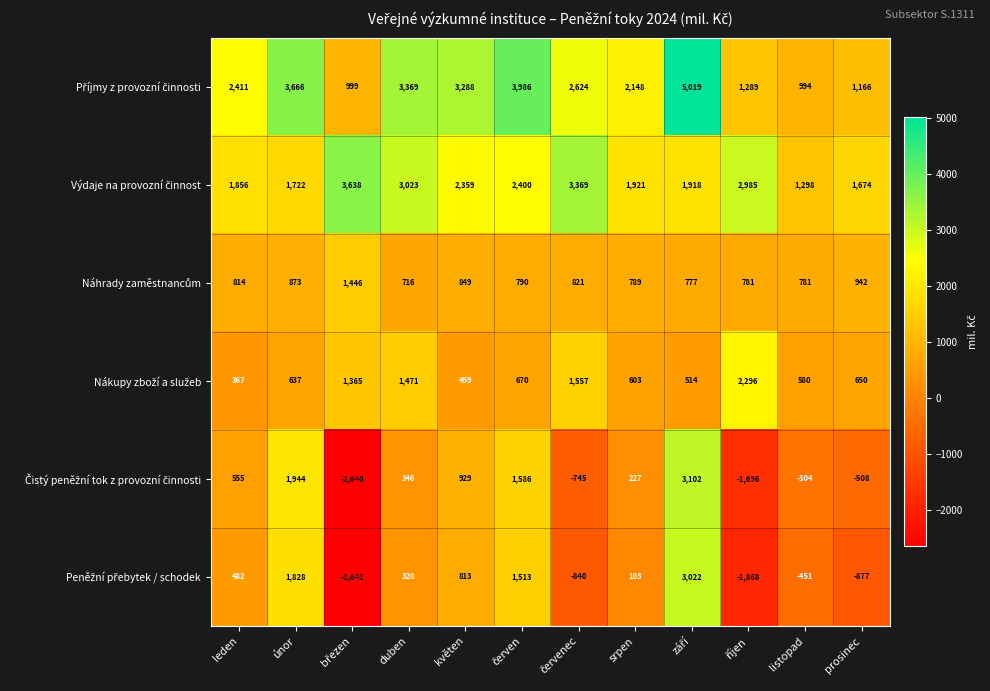

What is the greatest value displayed?

5019